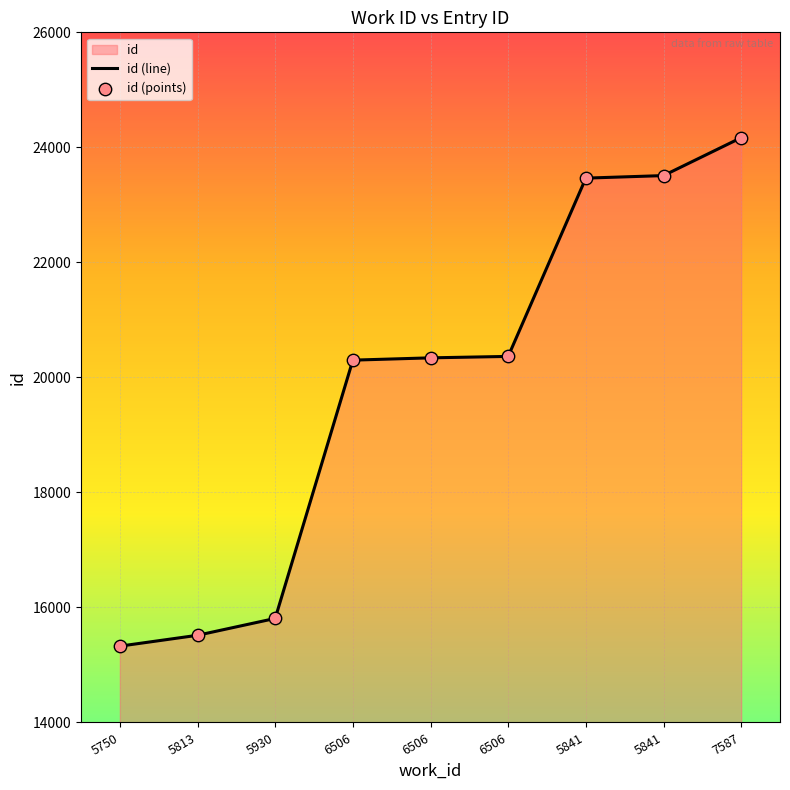

Is the value of id (points) at 5841 greater than the value of id (line) at 5841?

No